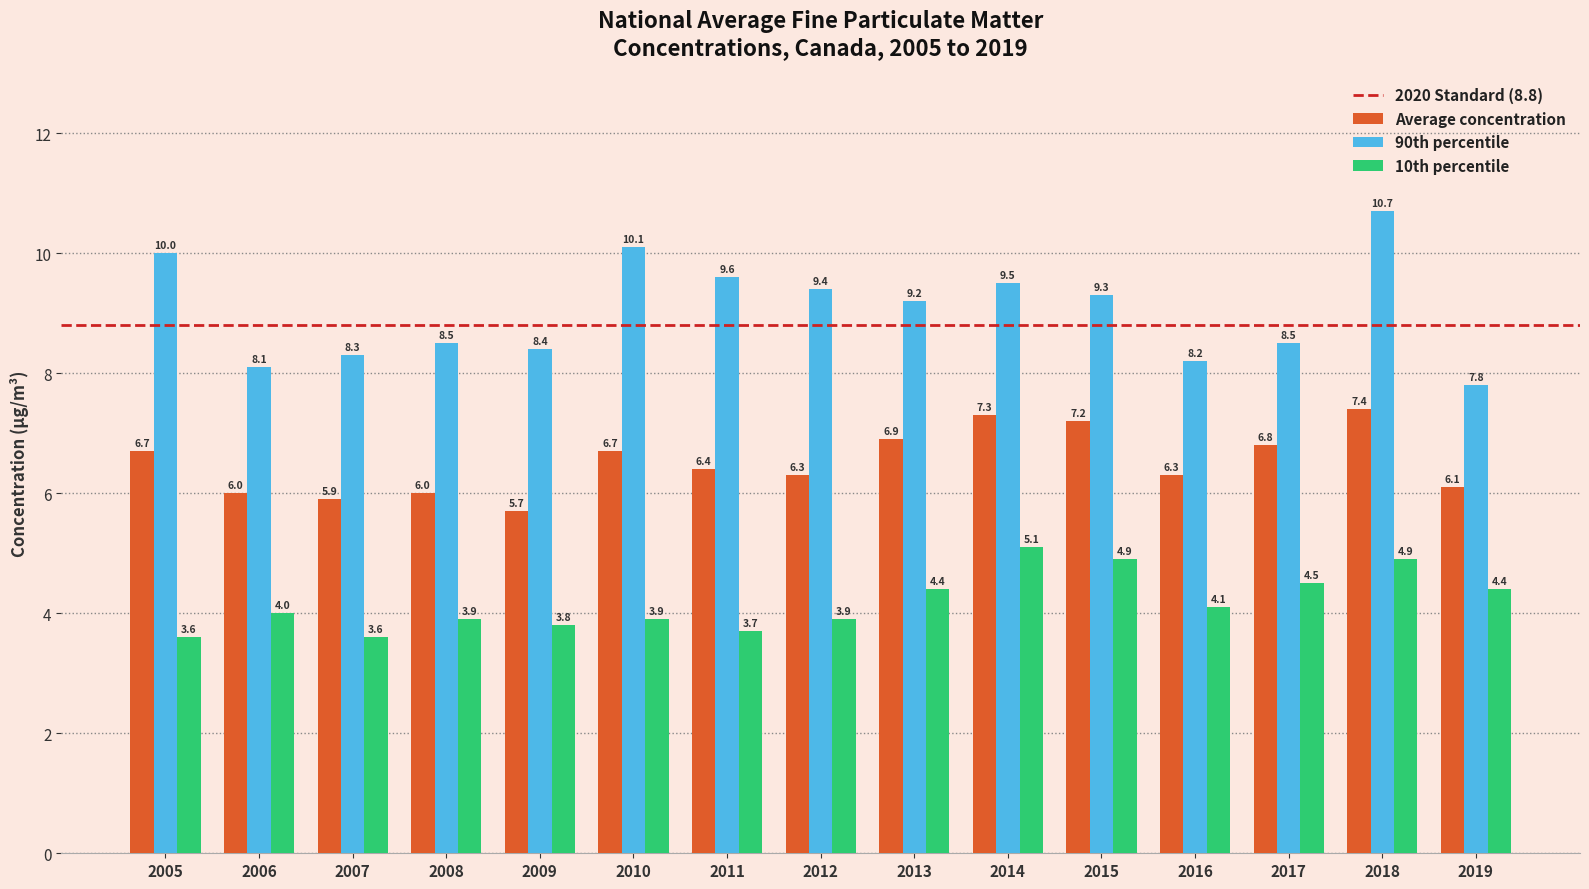

What is the maximum value shown in the chart?

10.7